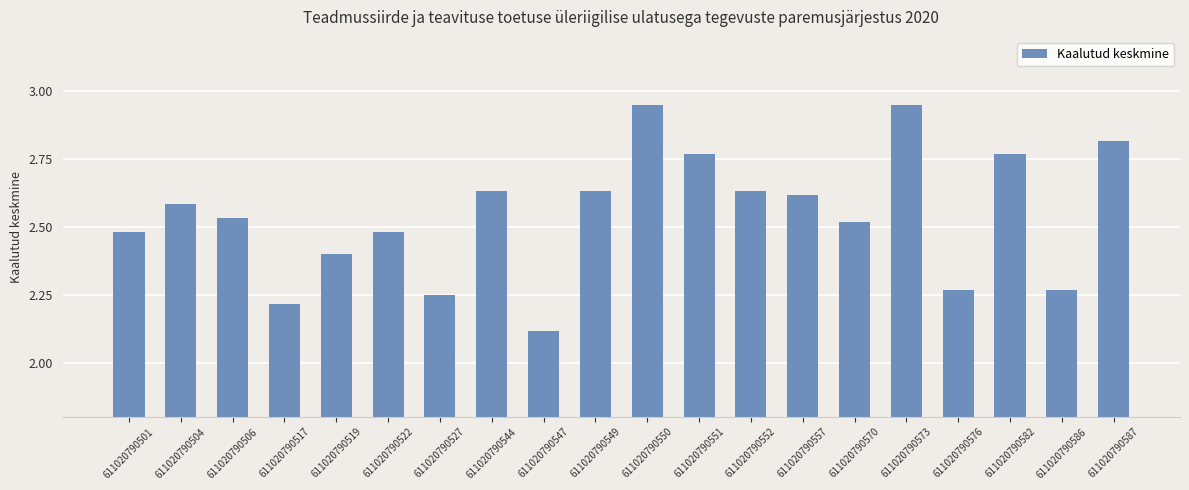

What is the difference between the values at 611020790544 and 611020790573?

0.3